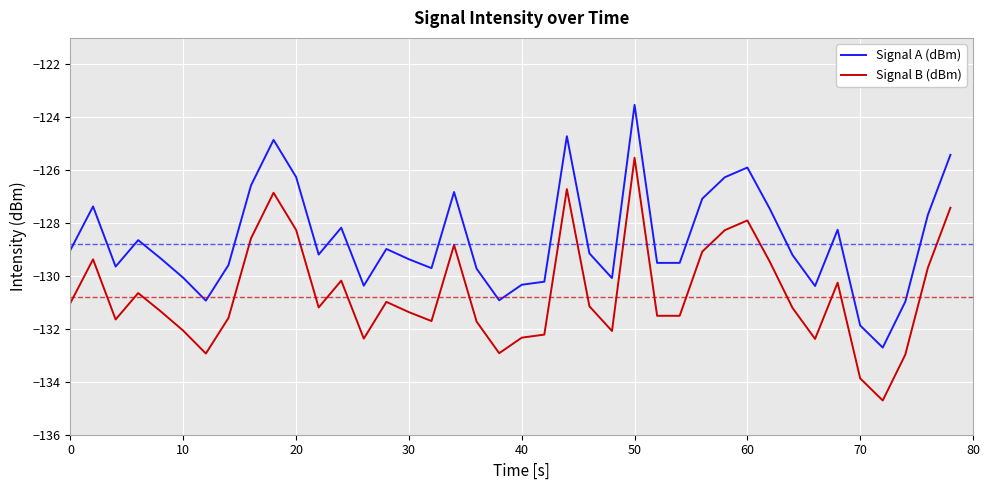

True or false: Signal B (dBm) and Signal A (dBm) cross at least once.

False